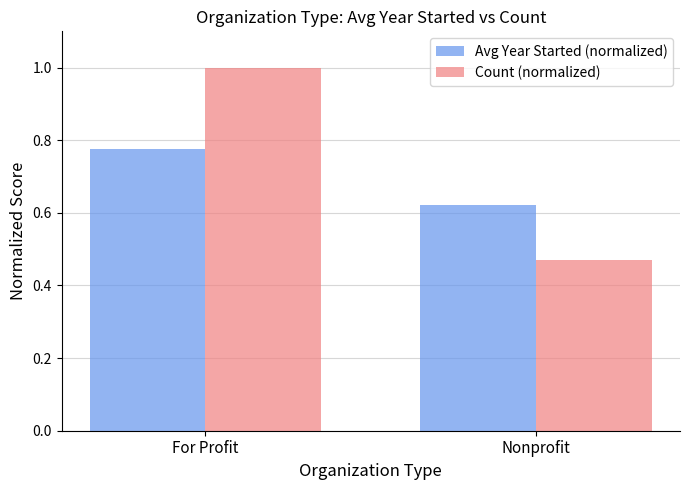

What is the sum of all Avg Year Started (normalized) values?

1.4